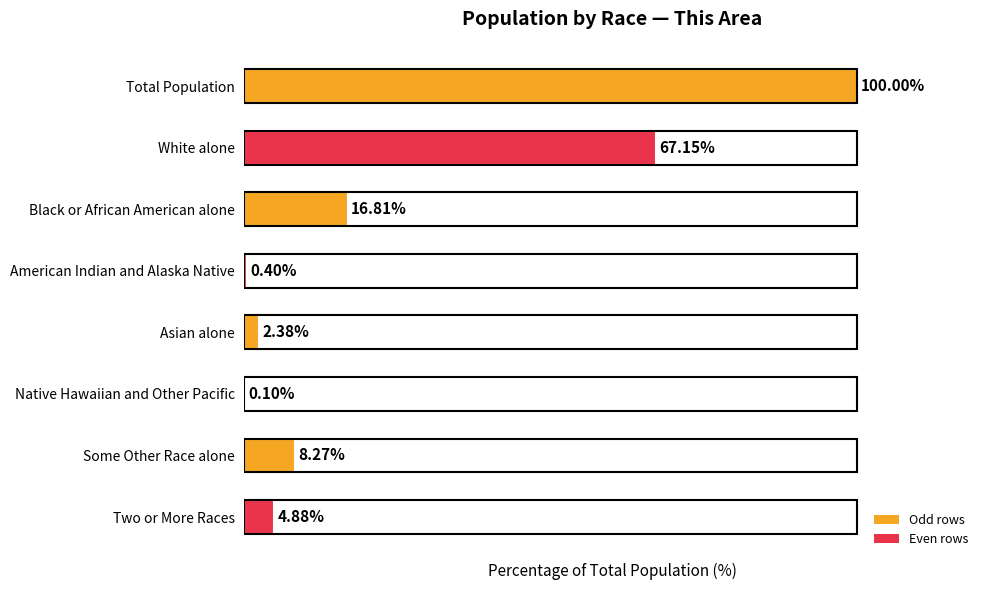

Where is the data nearest to the value 50?

White alone